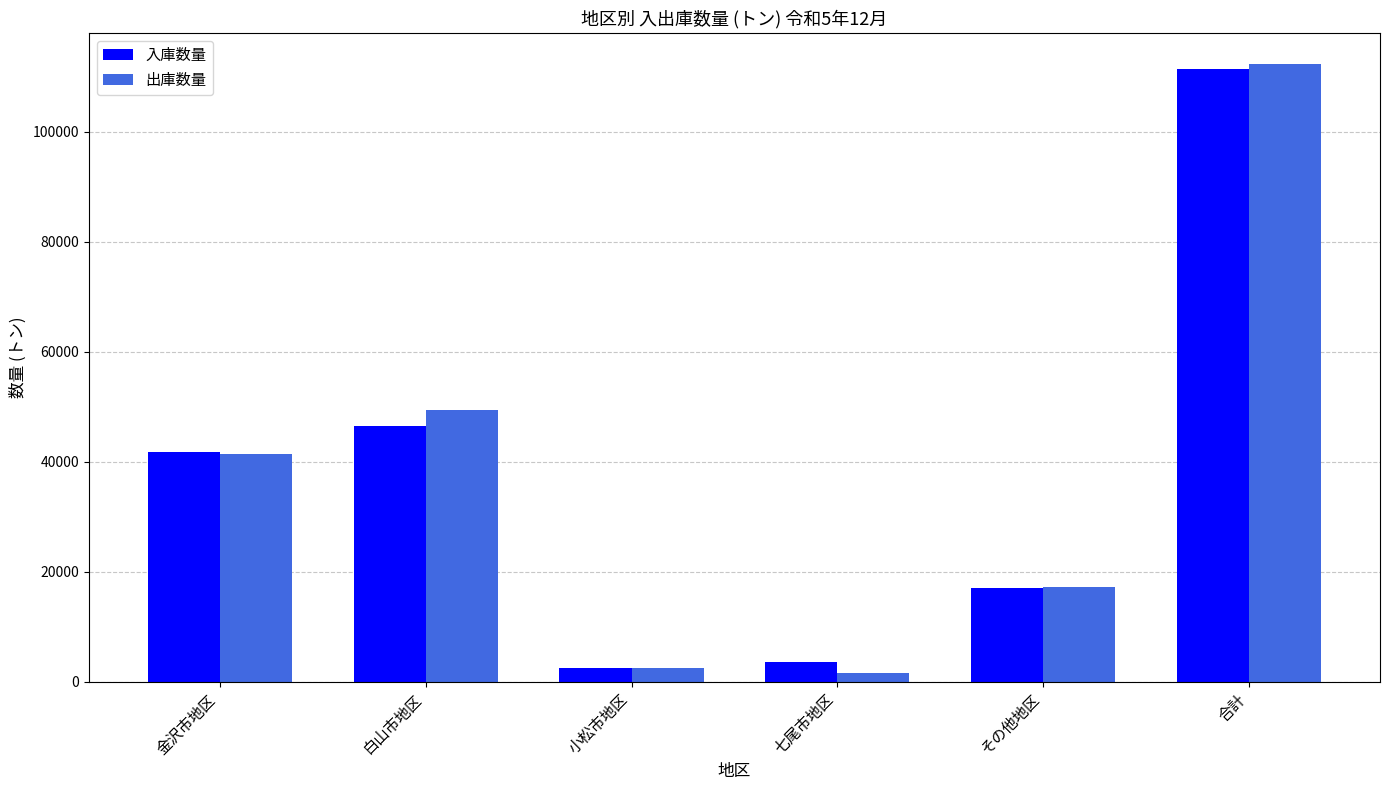

What is the difference between the second highest and second lowest values in the 出庫数量 series?

46819